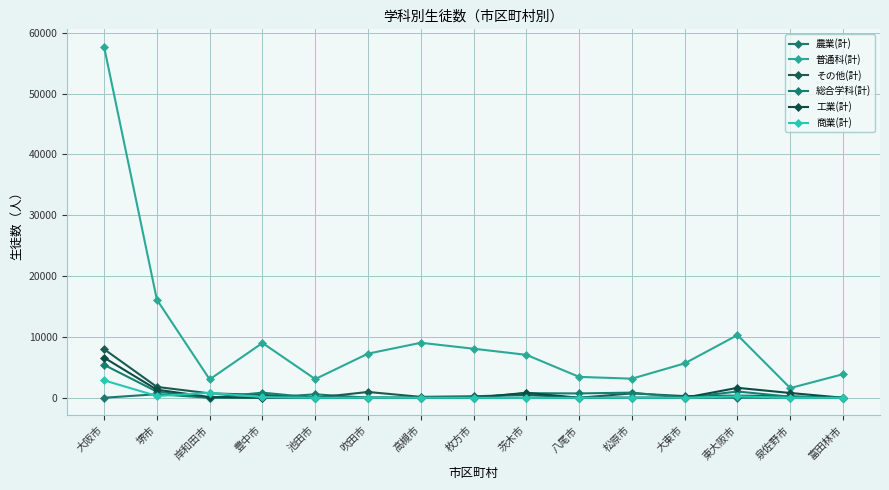

Where is the first local minimum for 普通科(計)?

岸和田市